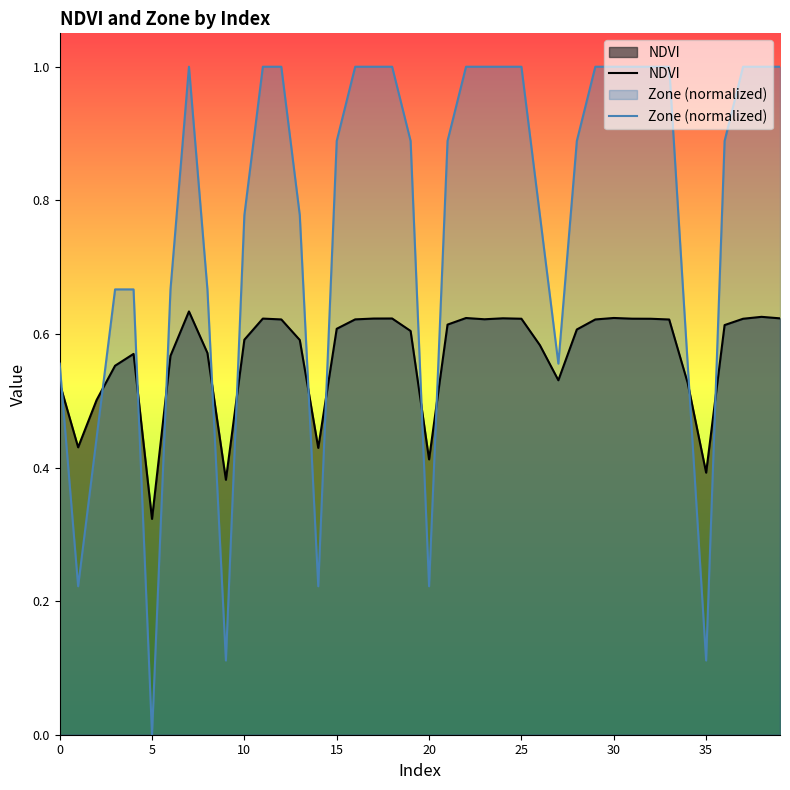

How many lines are shown in the chart?

2